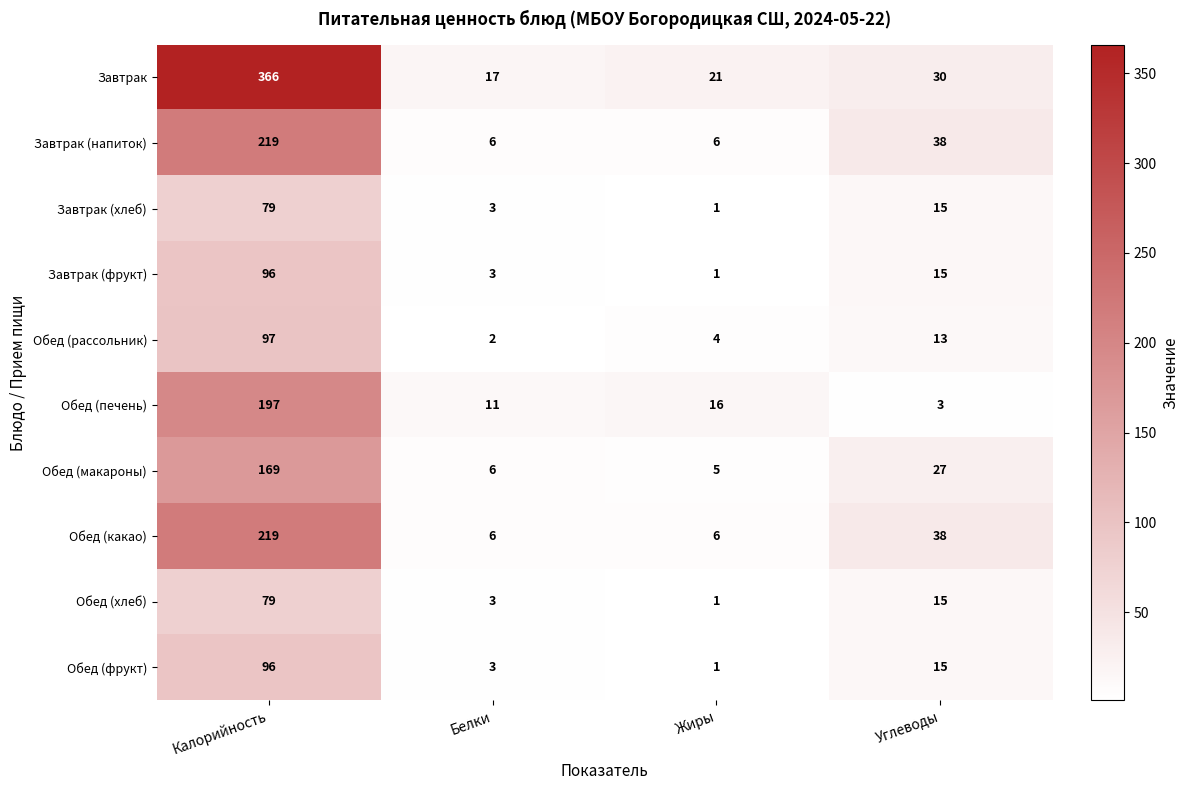

What is the difference between the second highest and second lowest values in the Обед (печень) series?

5